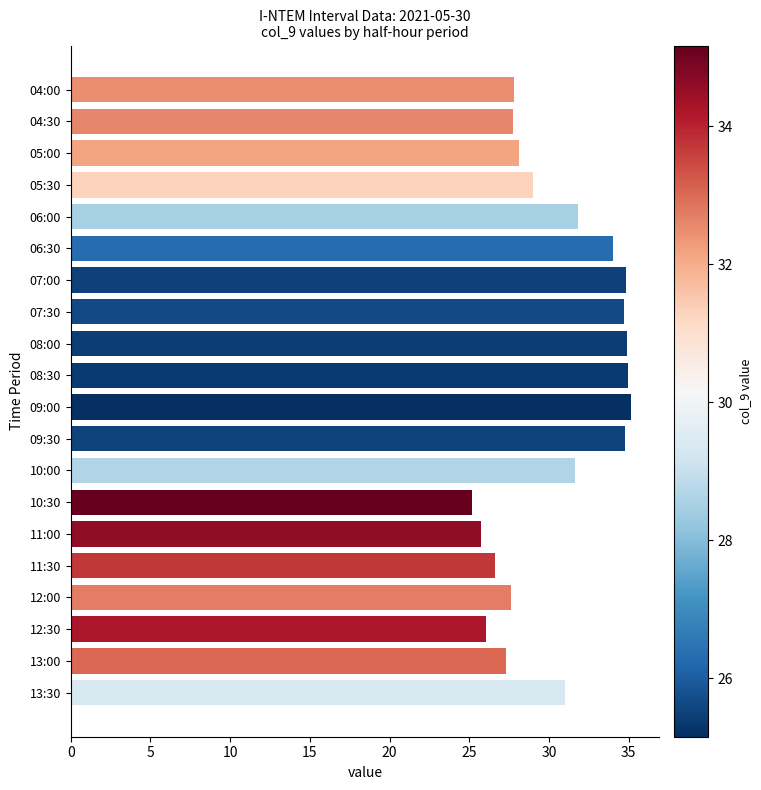

What is the label of the 19th bar from the bottom?

04:30